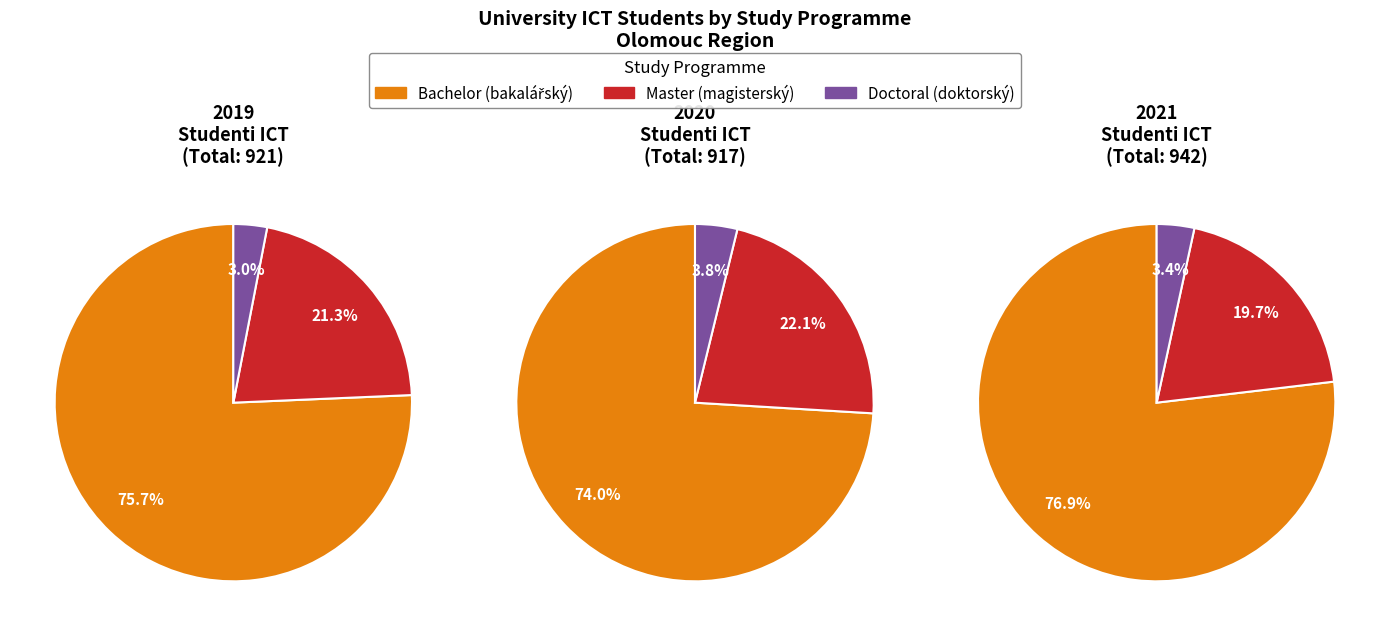

What percentage is NOT represented by 2020?

67.7%